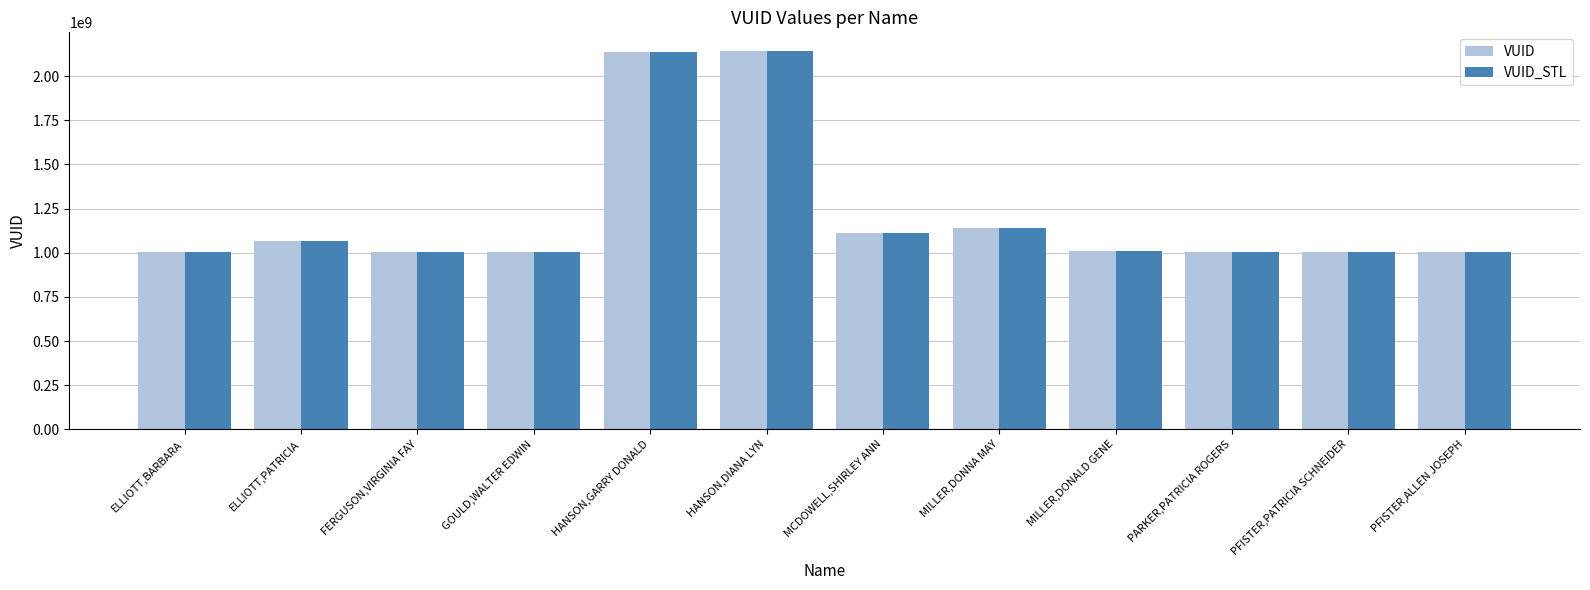

What is the highest value of the VUID series?

2140957090